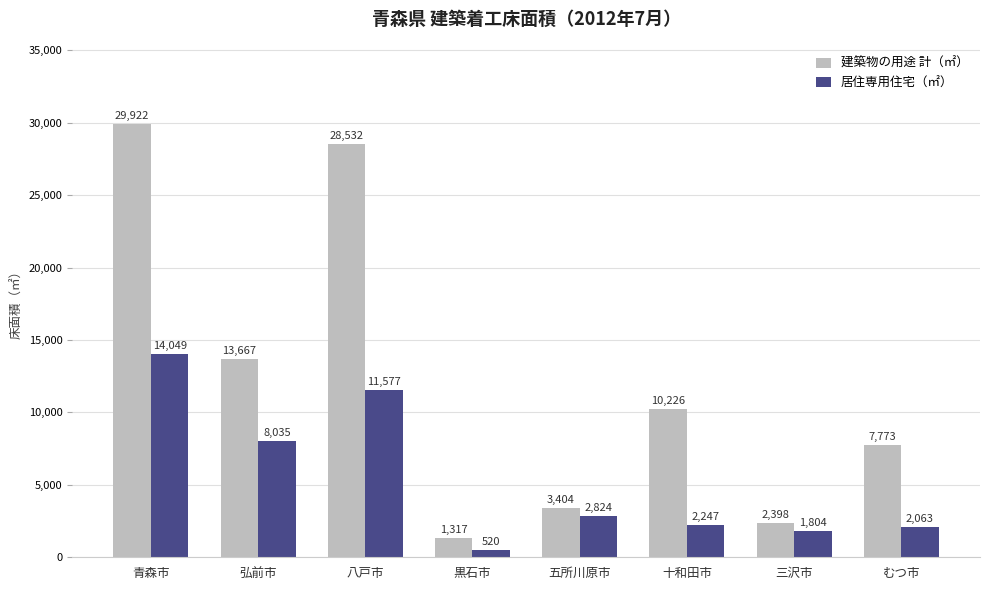

How many values in the 建築物の用途 計（㎡） series are below 10226?

4